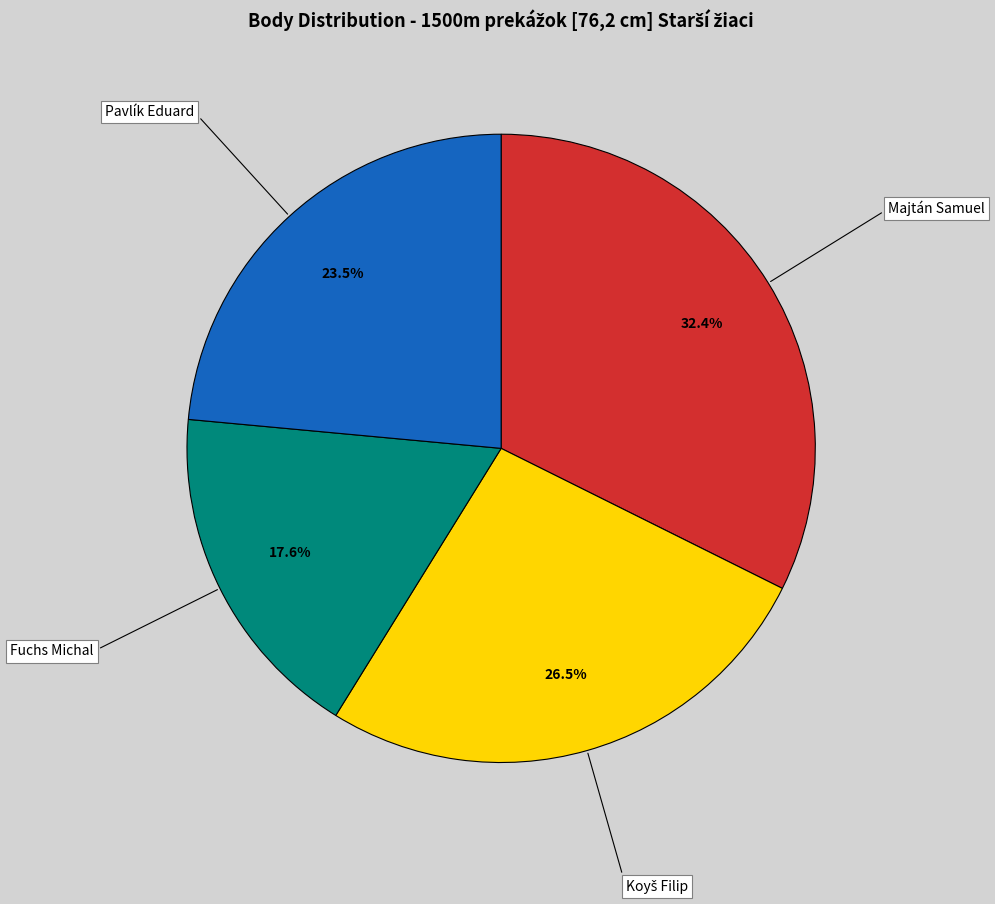

Which has a higher value, Majtán Samuel or Fuchs Michal?

Majtán Samuel